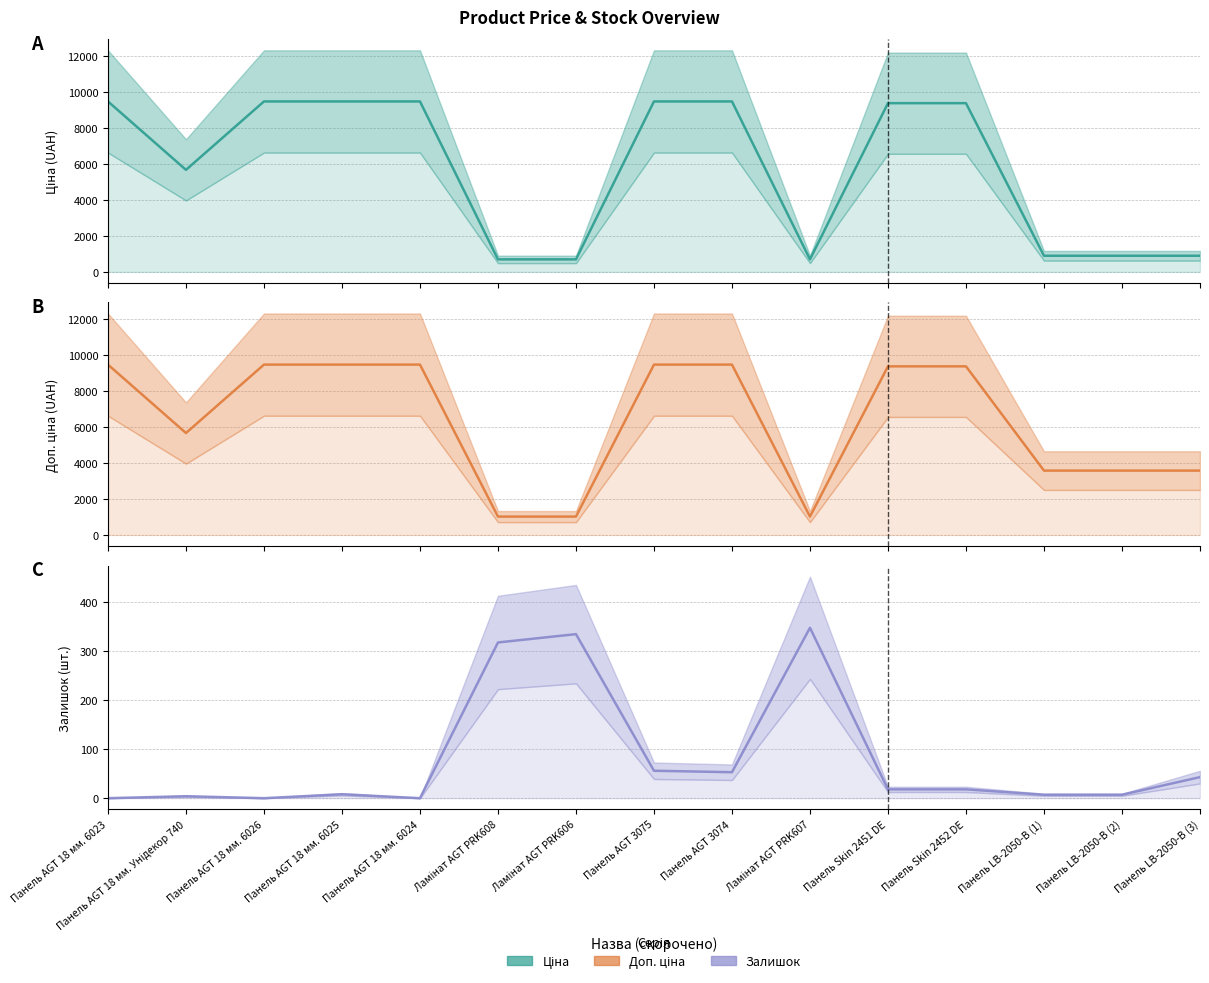

Which category has the highest value across all series?

Панель AGT 18 мм. 6023